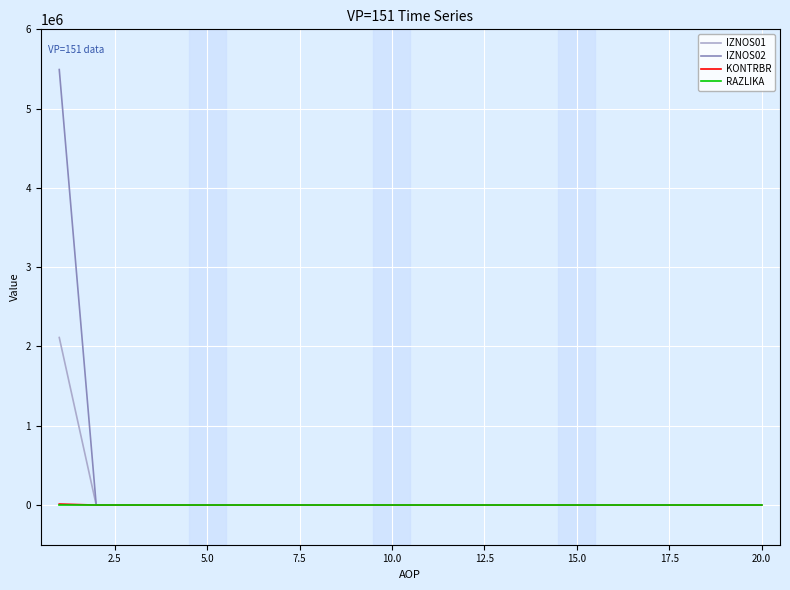

Which series has the largest range (max minus min)?

IZNOS02